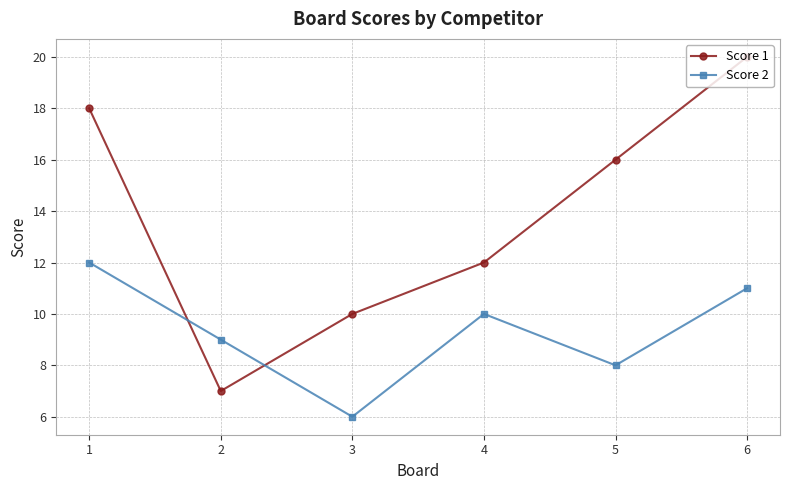

The value of Score 2 at 3 is 2. True or false?

False